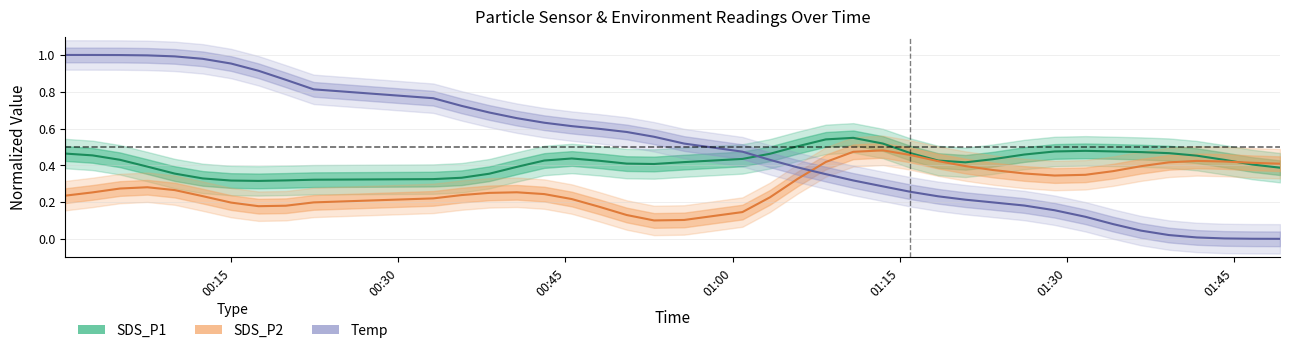

What is the label of the 3rd point from the left?

00:45